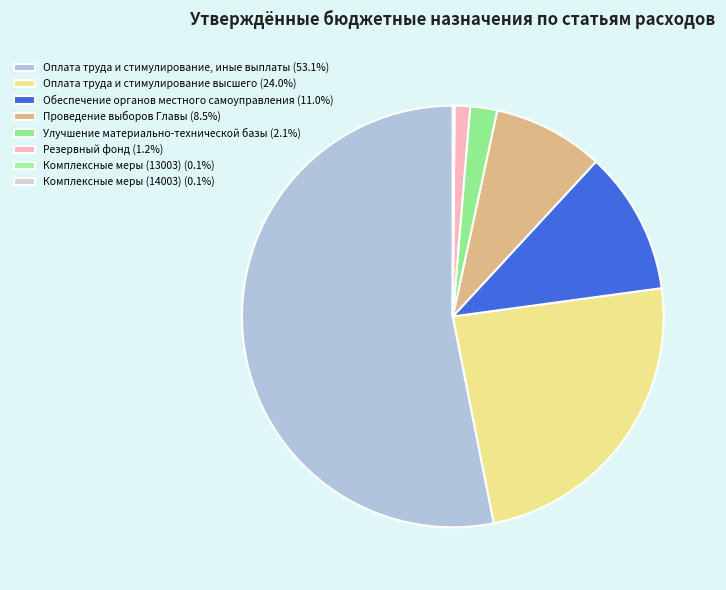

To the nearest percent, what percentage of the pie is Обеспечение органов местного самоуправления?

11%